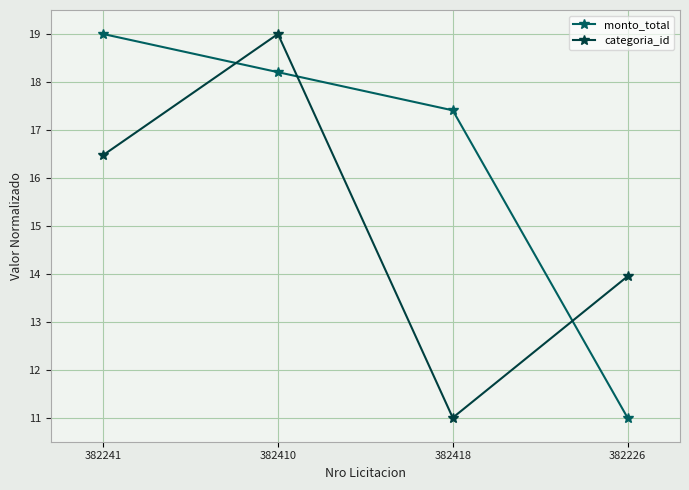

True or false: monto_total has more than 2 points higher than both neighbors.

False